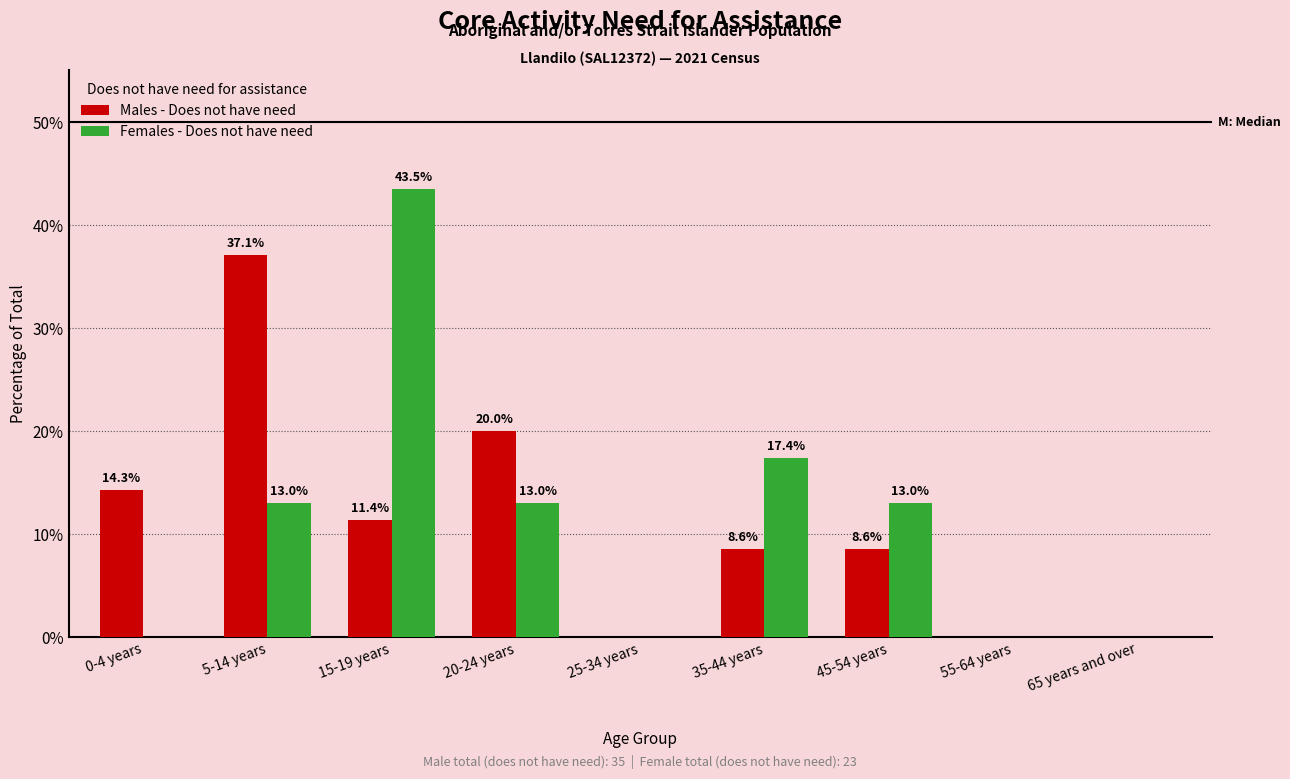

How many categories are shown in the chart?

9